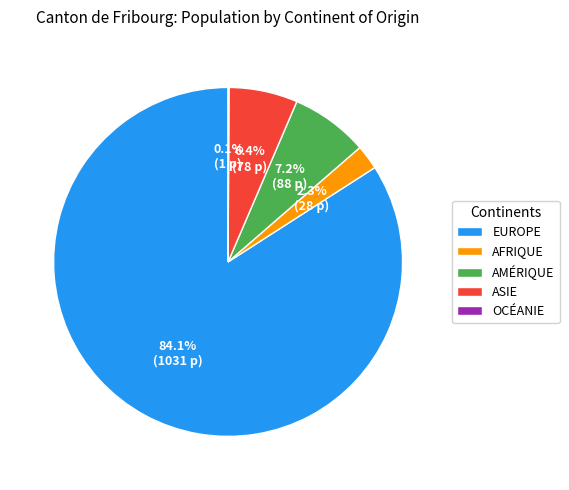

Is there a majority slice in this chart?

Yes